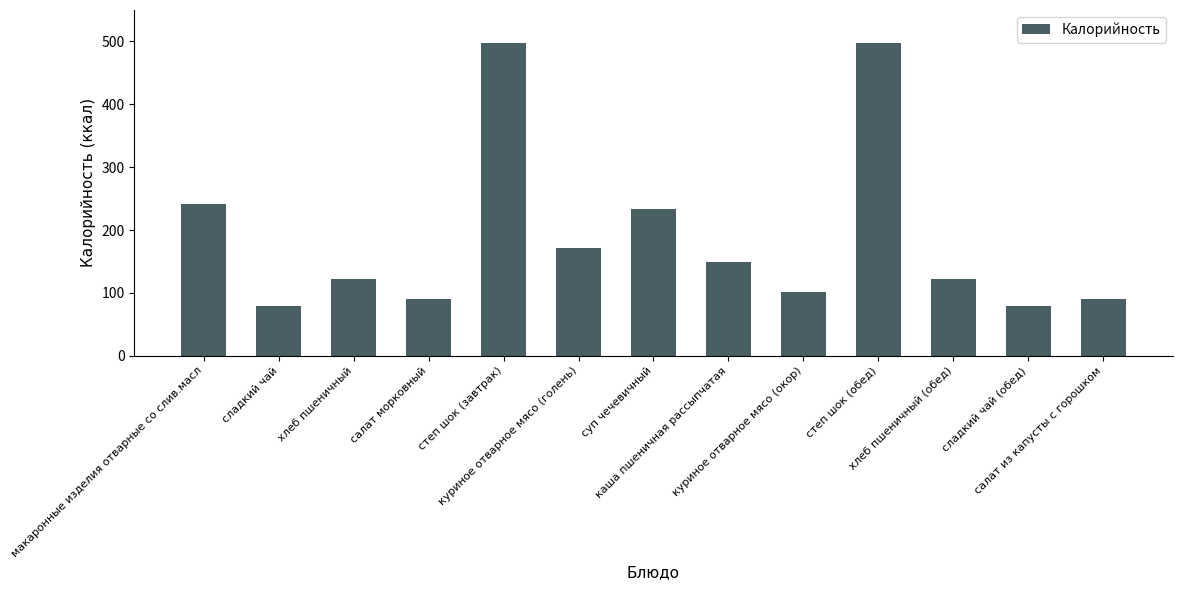

What is the difference between the values at хлеб пшеничный and куриное отварное мясо (окор)?

21